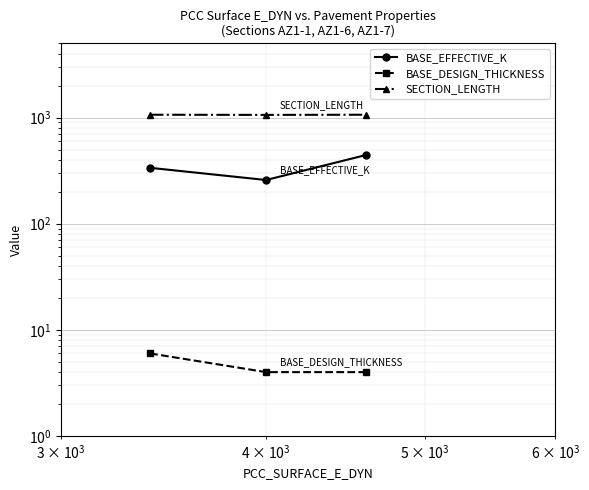

Reading left to right, extract all data points from this chart.

BASE_EFFECTIVE_K: 336	258	443
BASE_DESIGN_THICKNESS: 6	4	4
SECTION_LENGTH: 1063	1059	1063